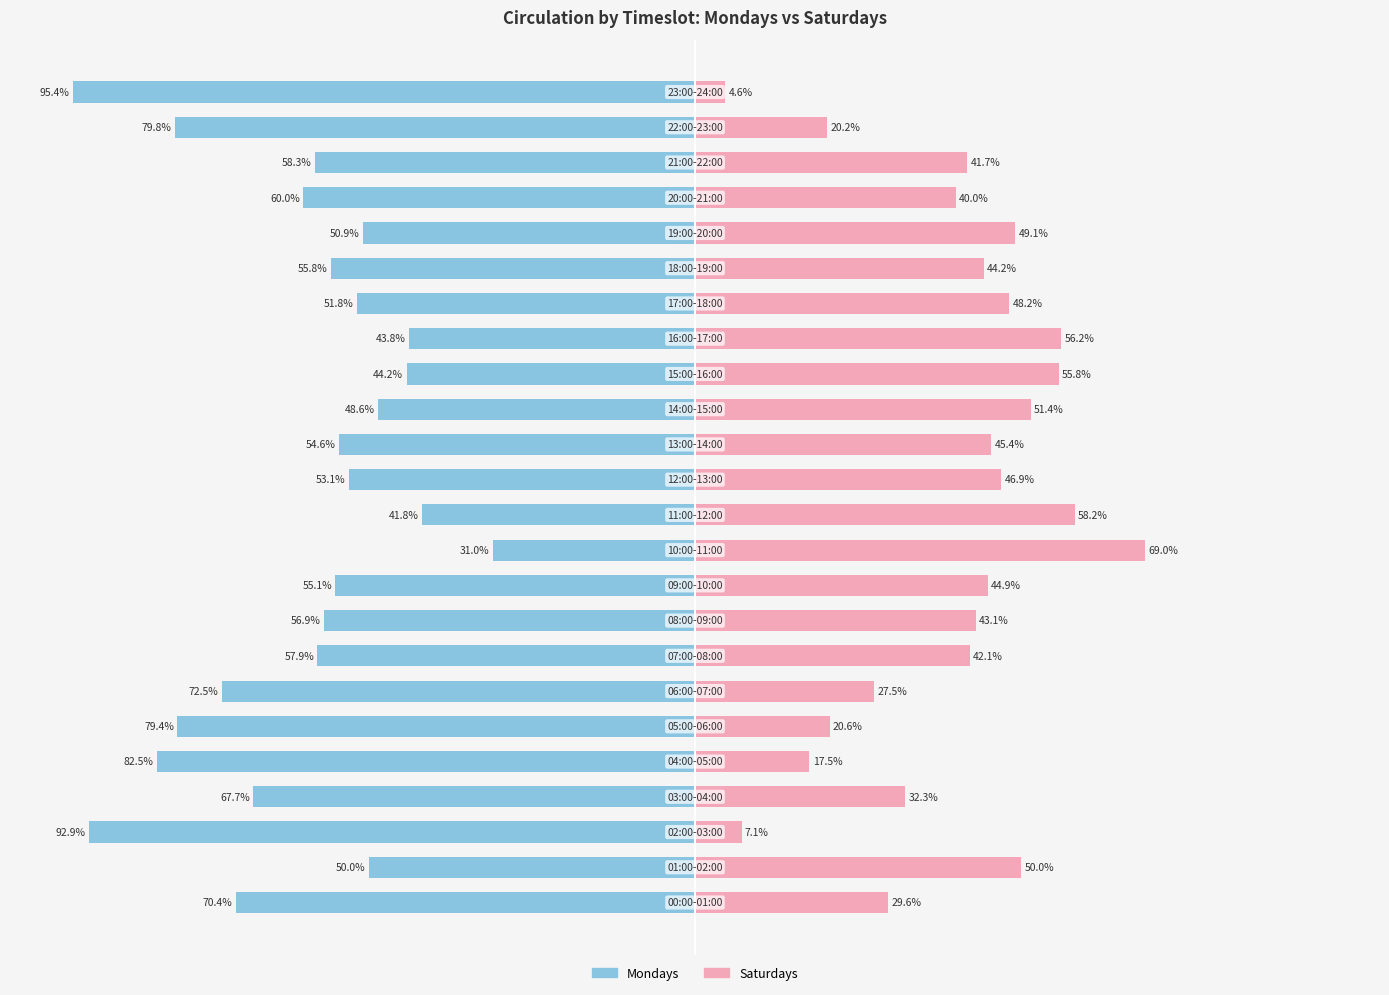

Between 16 and 21, which series saw the biggest shift?

Saturdays